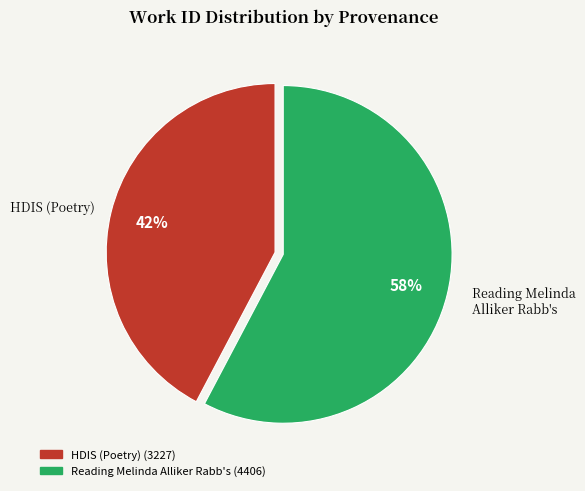

To the nearest percent, what is the average slice percentage?

50%